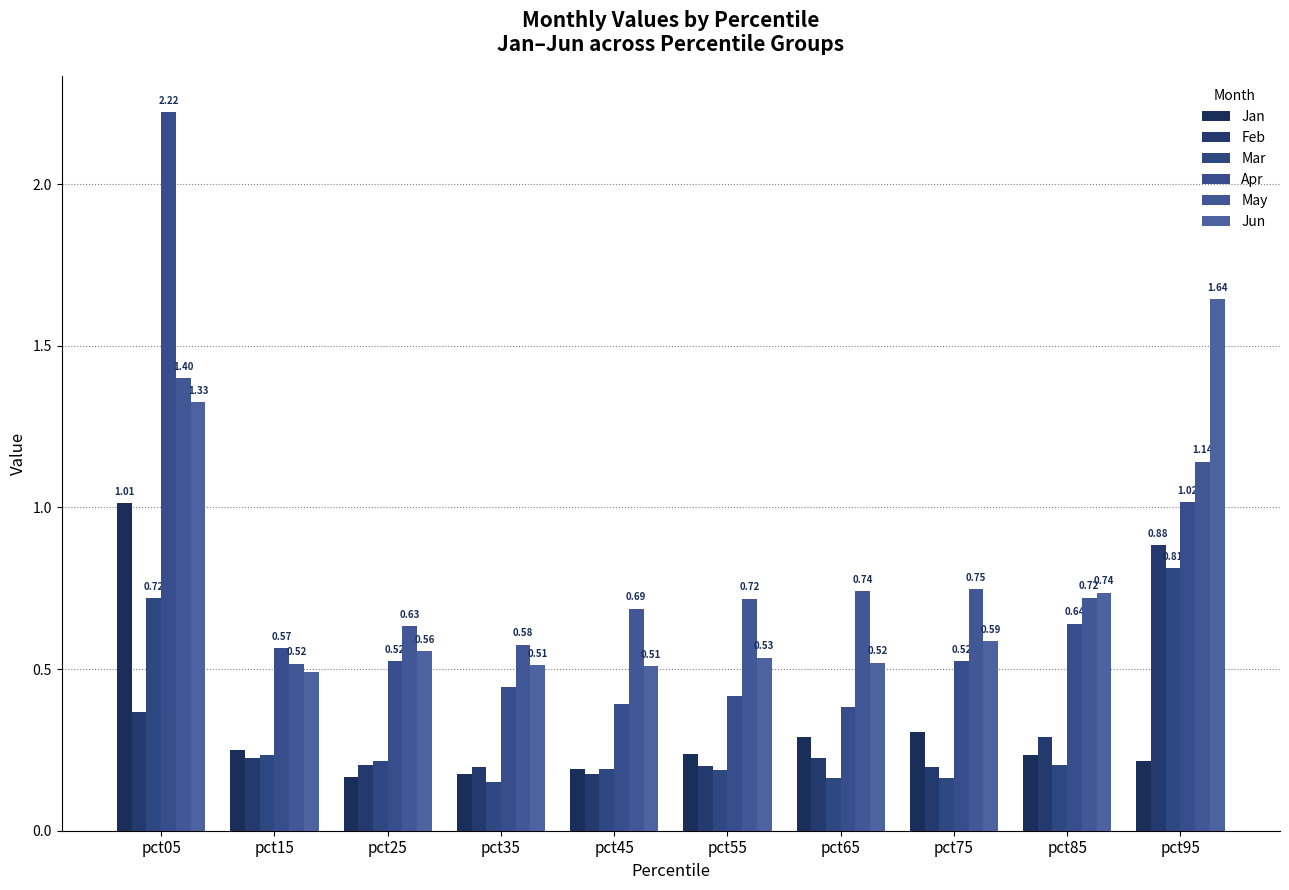

Count the number of data series in this chart.

6